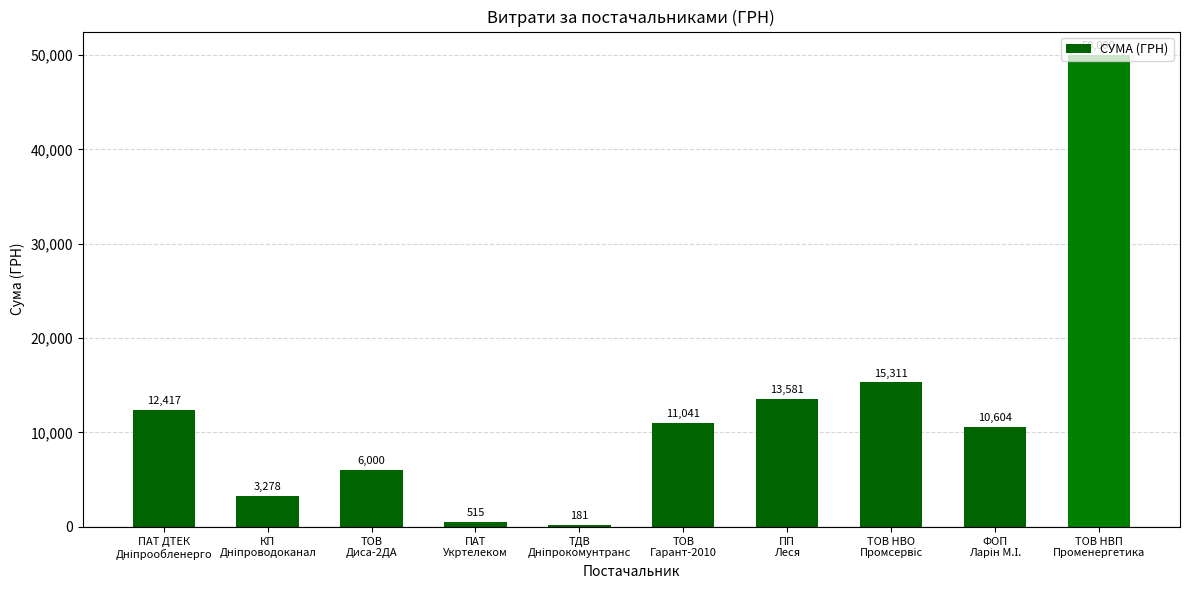

What is the smallest value displayed?

180.9